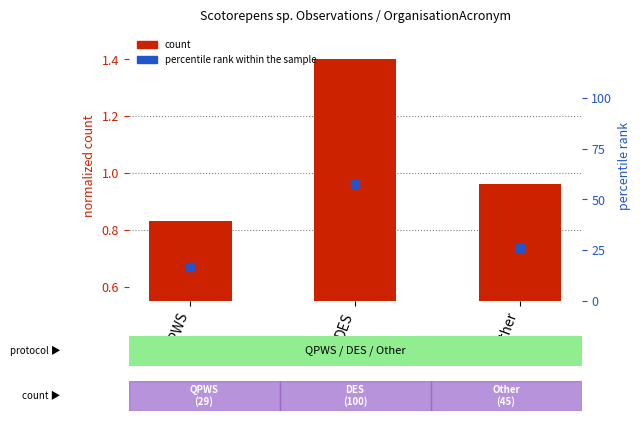

Is the value of count at QPWS greater than the value of percentile rank within the sample at QPWS?

No